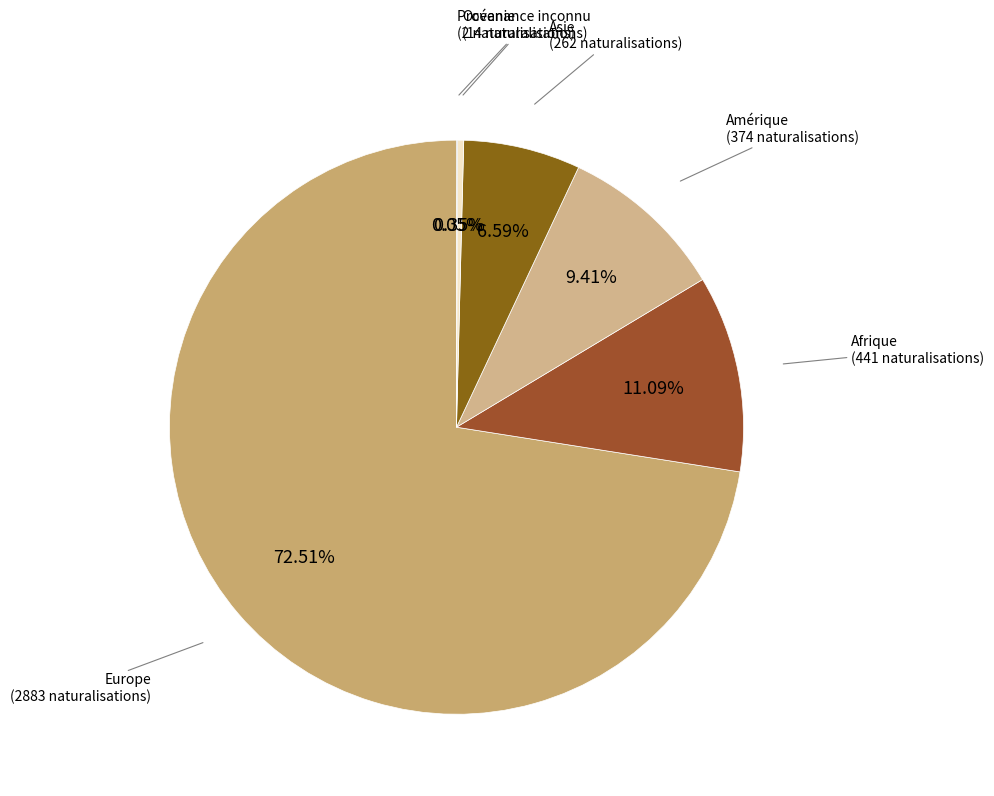

Is there any slice that represents more than half of the pie?

Yes